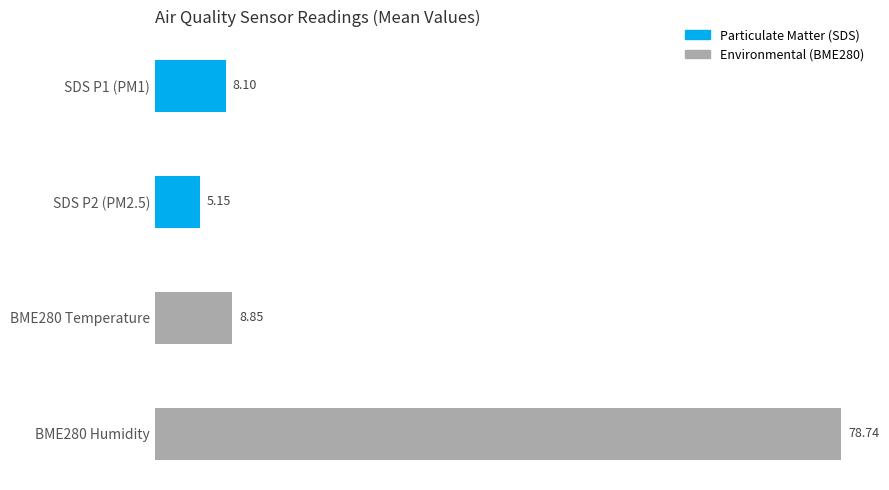

Rank the categories by value from highest to lowest.

BME280 Humidity, BME280 Temperature, SDS P1 (PM1), SDS P2 (PM2.5)